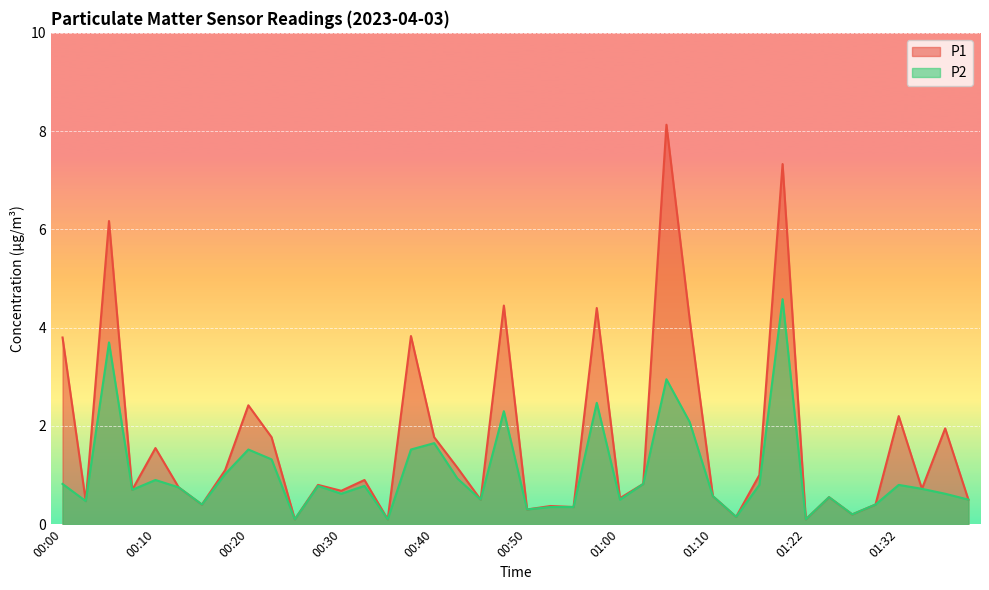

Between 01:40 and 00:40, which is larger?

00:40